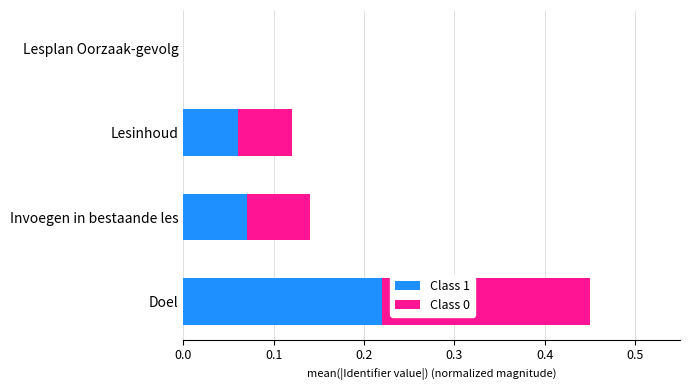

What is the total value across all series at Doel?

0.5